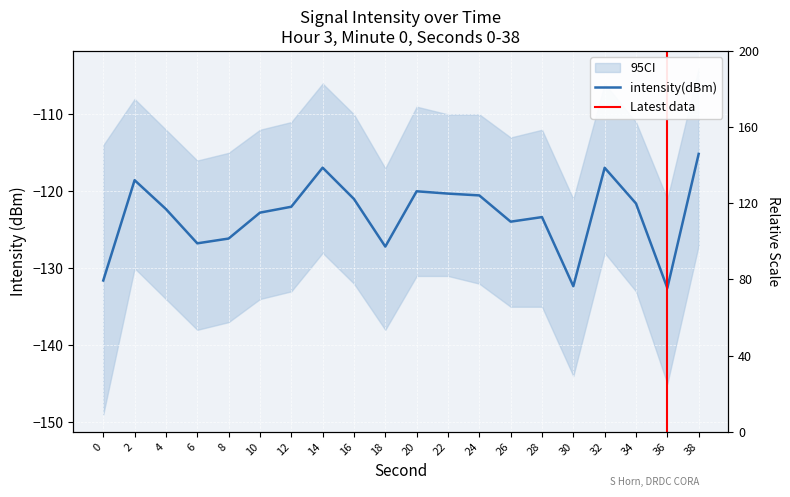

The value at 22 is -69.3. True or false?

False